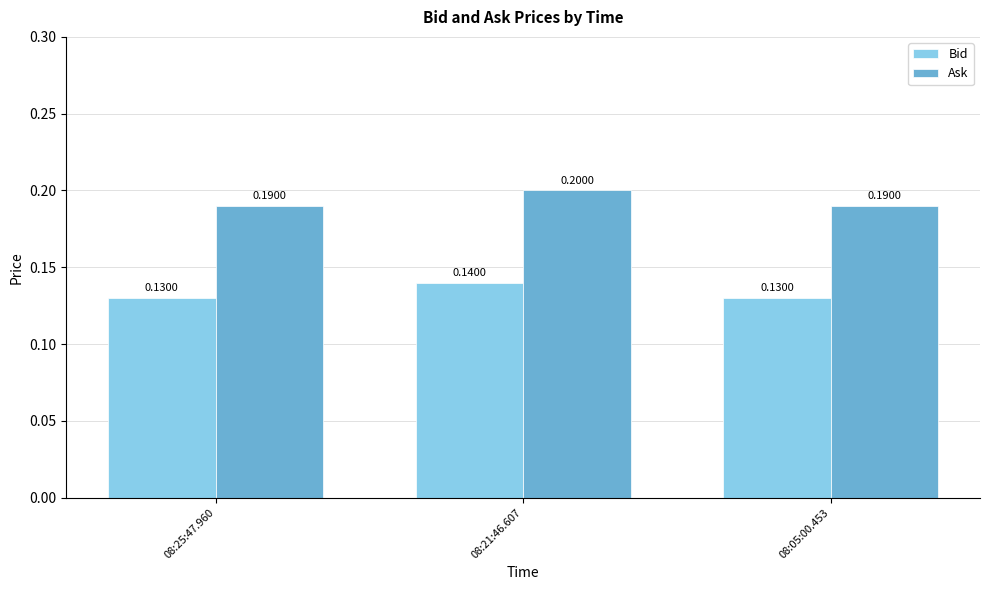

At which category is the sum across all series the highest?

08:21:46.607